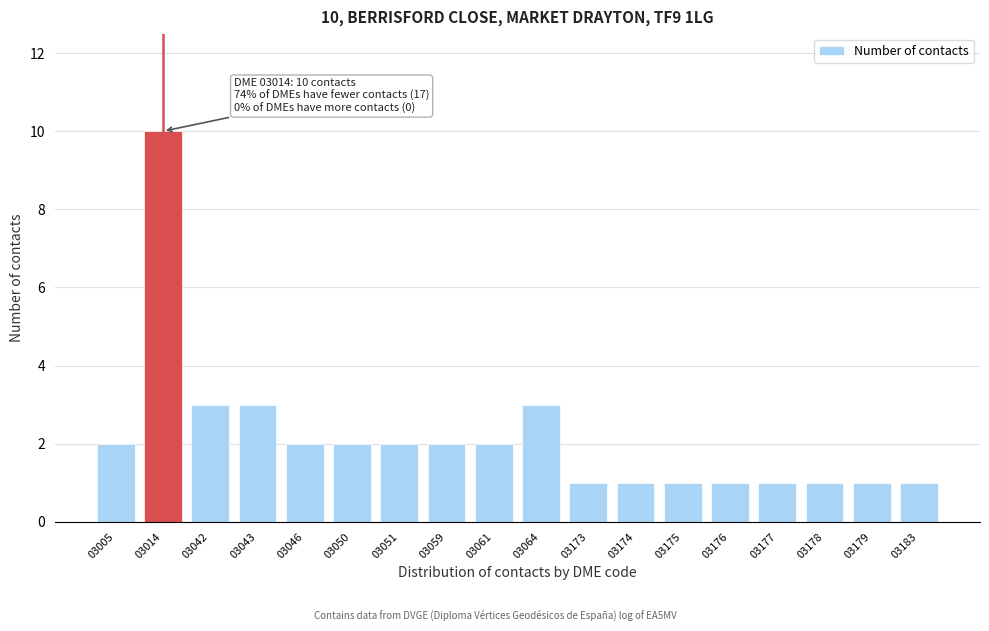

Reading left to right, what are all the values shown in this chart?

03005=2	03014=10	03042=3	03043=3	03046=2	03050=2	03051=2	03059=2	03061=2	03064=3	03173=1	03174=1	03175=1	03176=1	03177=1	03178=1	03179=1	03183=1